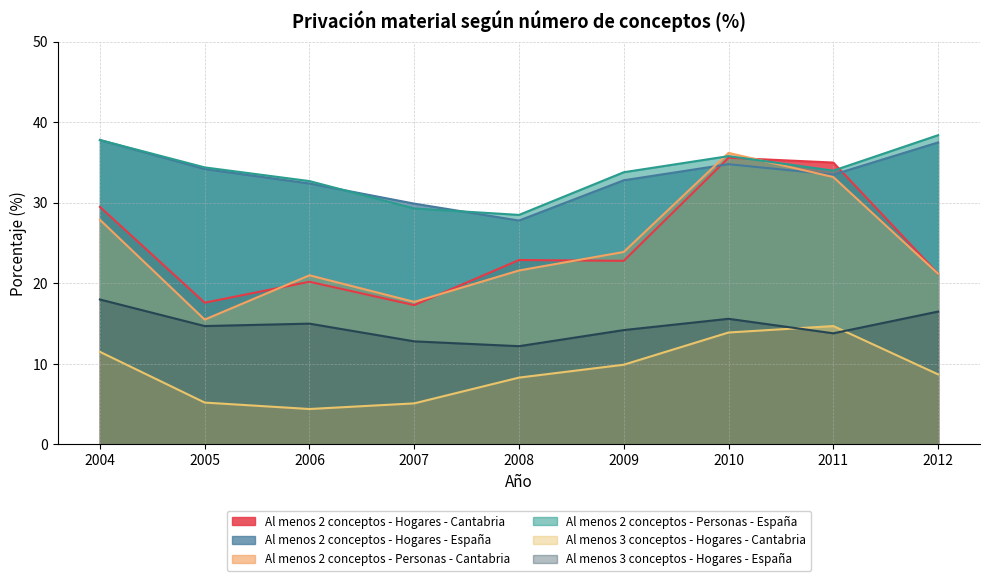

What is the value of the Al menos 3 conceptos - Hogares - Cantabria point at the 4th from the left?

5.1